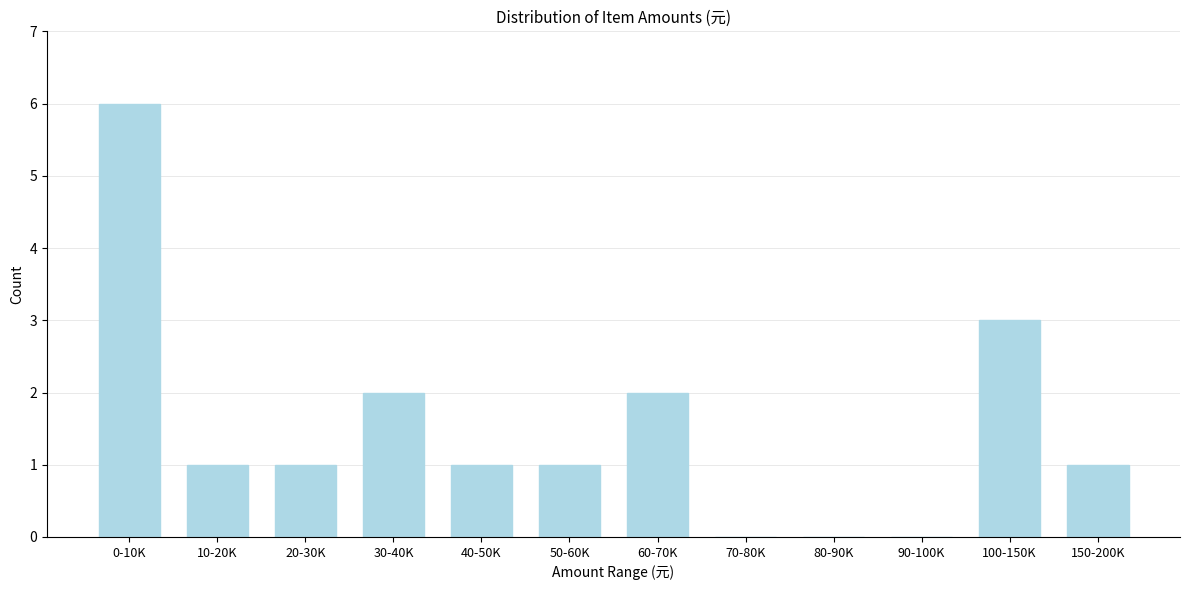

Reading right to left, what are all the values shown in this chart?

150-200K=1	100-150K=3	90-100K=0	80-90K=0	70-80K=0	60-70K=2	50-60K=1	40-50K=1	30-40K=2	20-30K=1	10-20K=1	0-10K=6